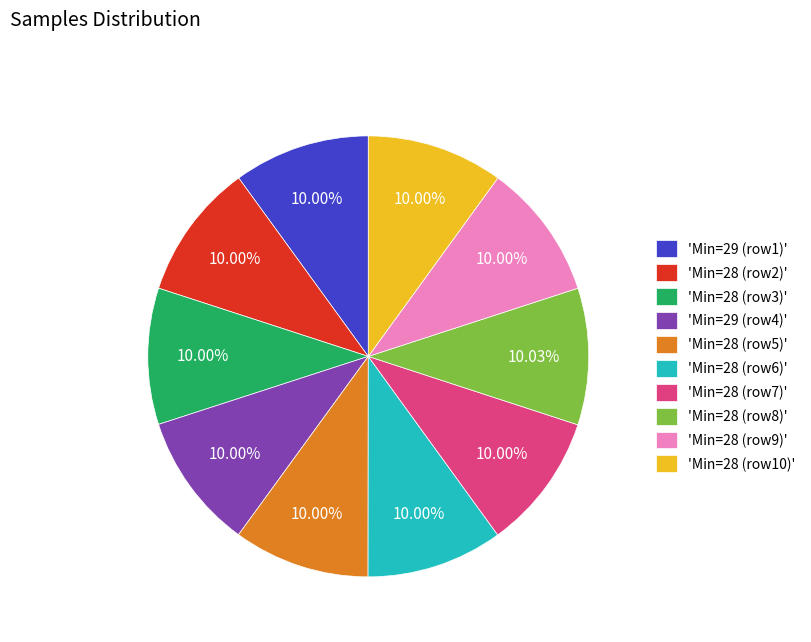

Does any single category account for the majority?

No